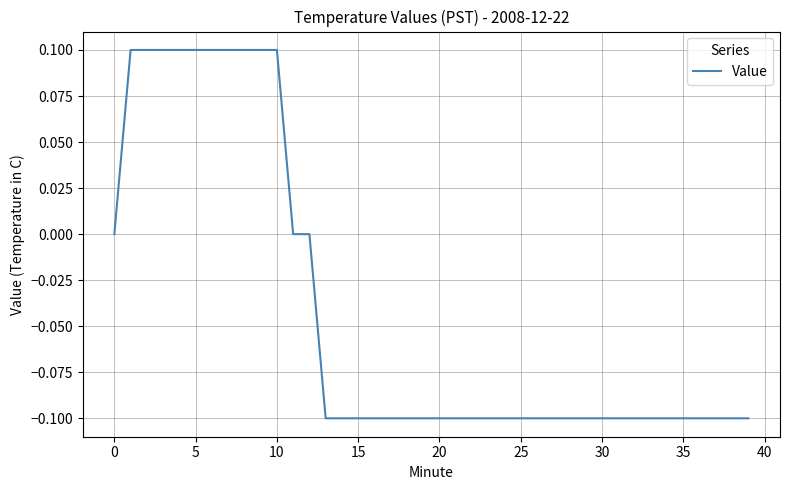

What is the greatest value displayed?

0.1